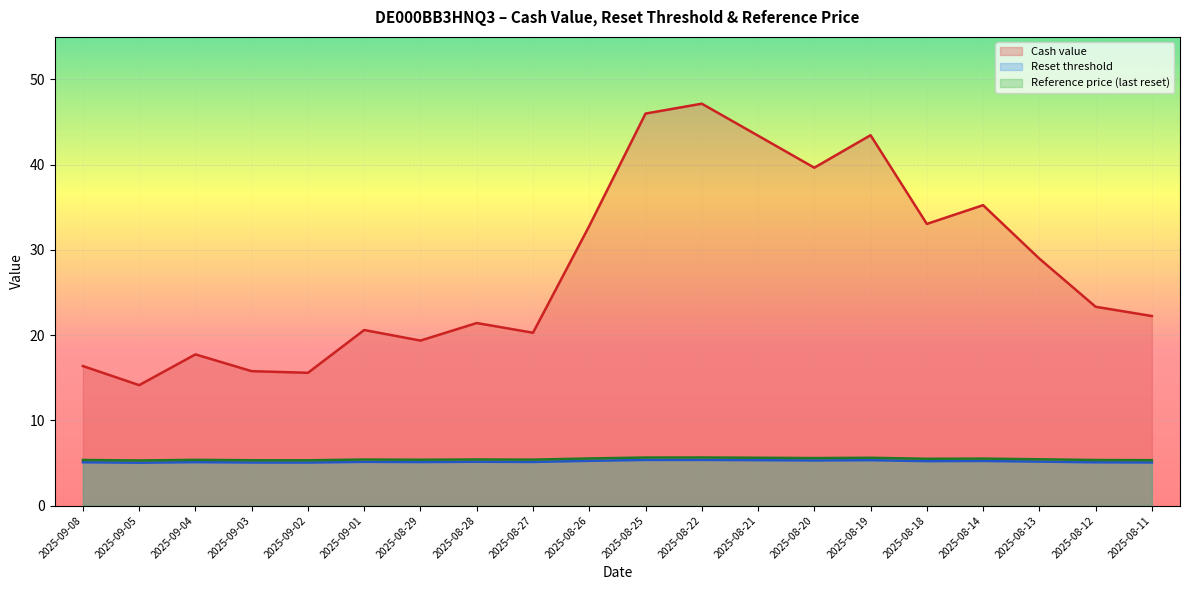

True or false: Reset threshold and Cash value cross at least once.

False